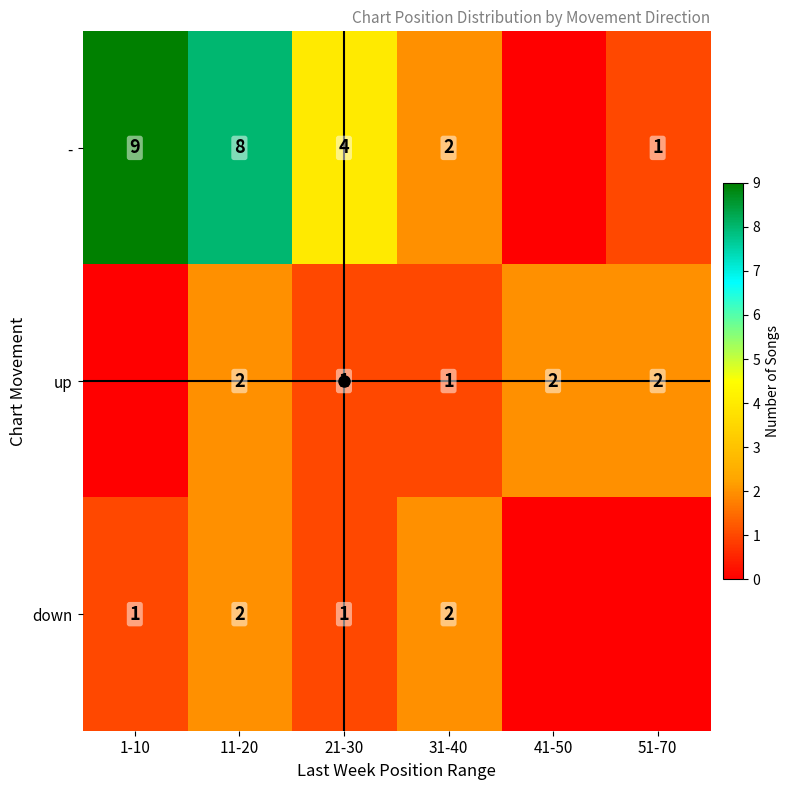

Between 11-20 and 21-30, which series saw the biggest shift?

-